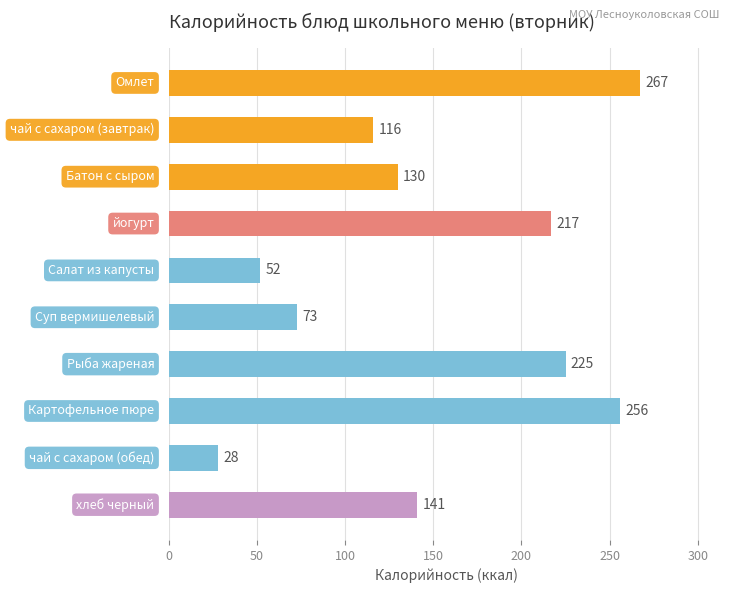

Count the number of data series in this chart.

1